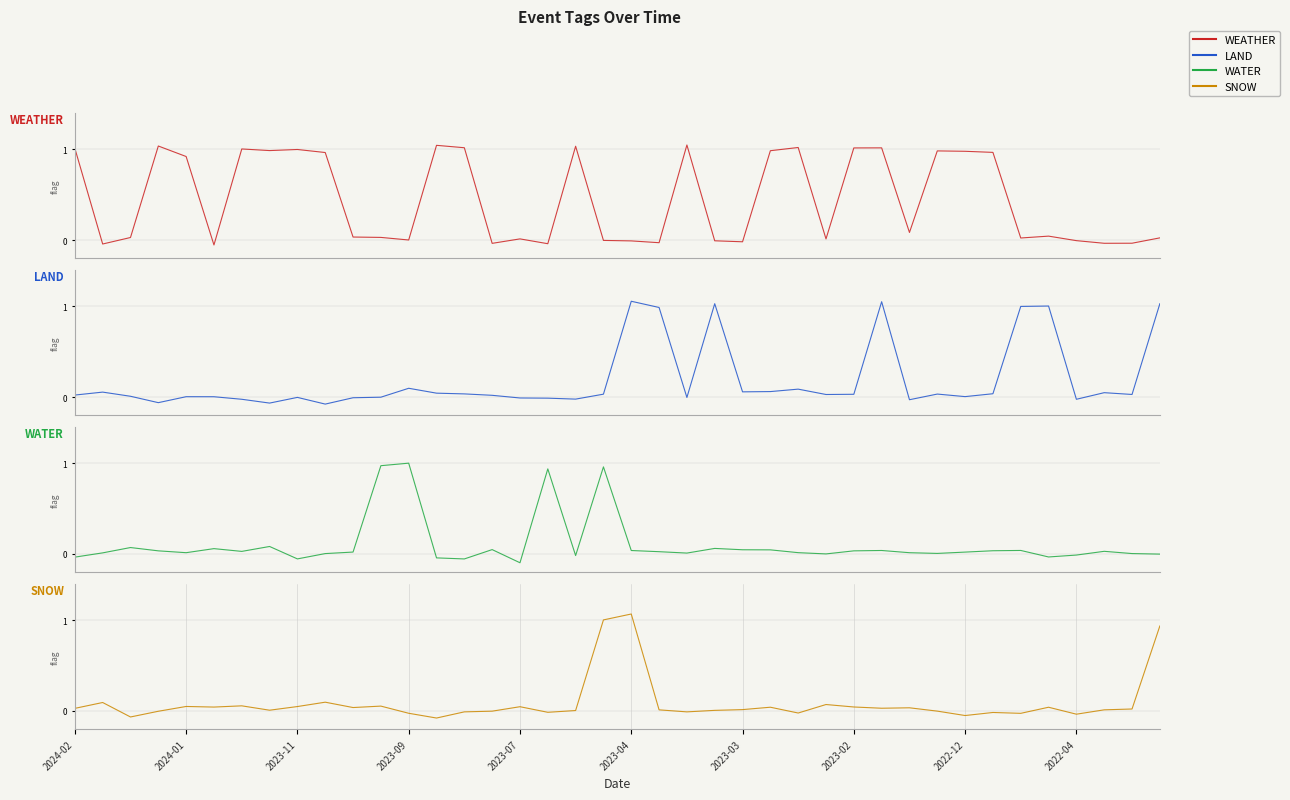

How many interior local valleys does the WATER series have?

10